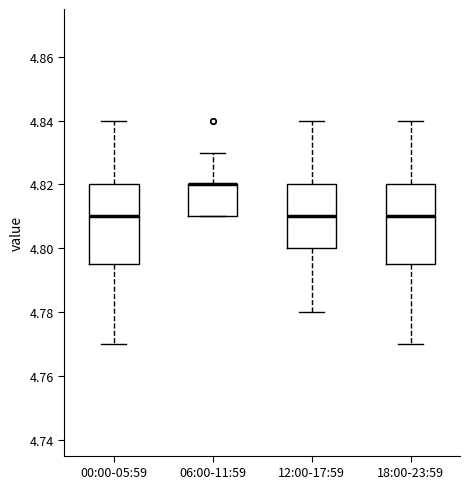

Reading left to right, read every box against the y-axis: the position of its median line, the range the box covers, and the ends of its whiskers. The values are not printed on the chart, so give them approximately, as read against the axis.

00:00-05:59: median 4.810, box 4.796 to 4.820, whiskers 4.770 to 4.840
06:00-11:59: median 4.820 (drawn on the box's upper edge), box 4.810 to 4.820, whiskers 4.810 to 4.830
12:00-17:59: median 4.810, box 4.800 to 4.820, whiskers 4.780 to 4.840
18:00-23:59: median 4.810, box 4.796 to 4.820, whiskers 4.770 to 4.840